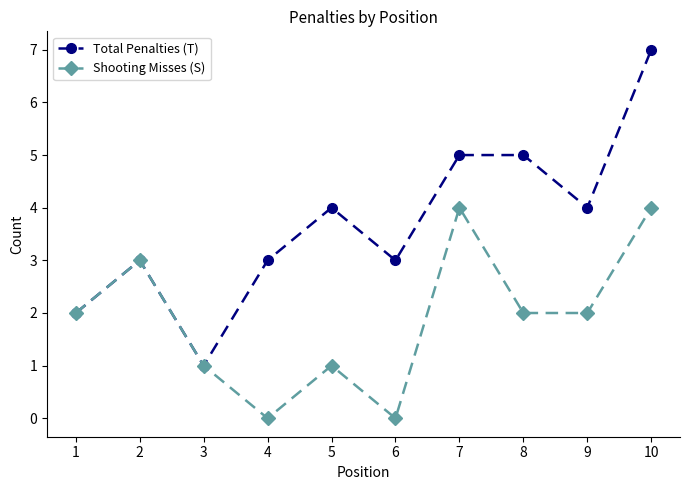

The Total Penalties (T) series shows 1 at 8. True or false?

False